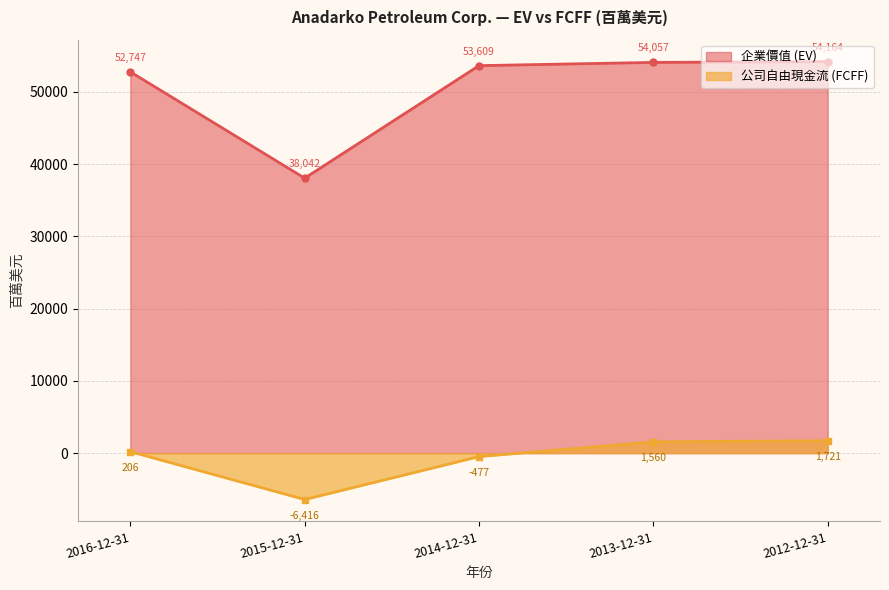

Which category has the lowest value in the 公司自由現金流 (FCFF) series?

2015-12-31